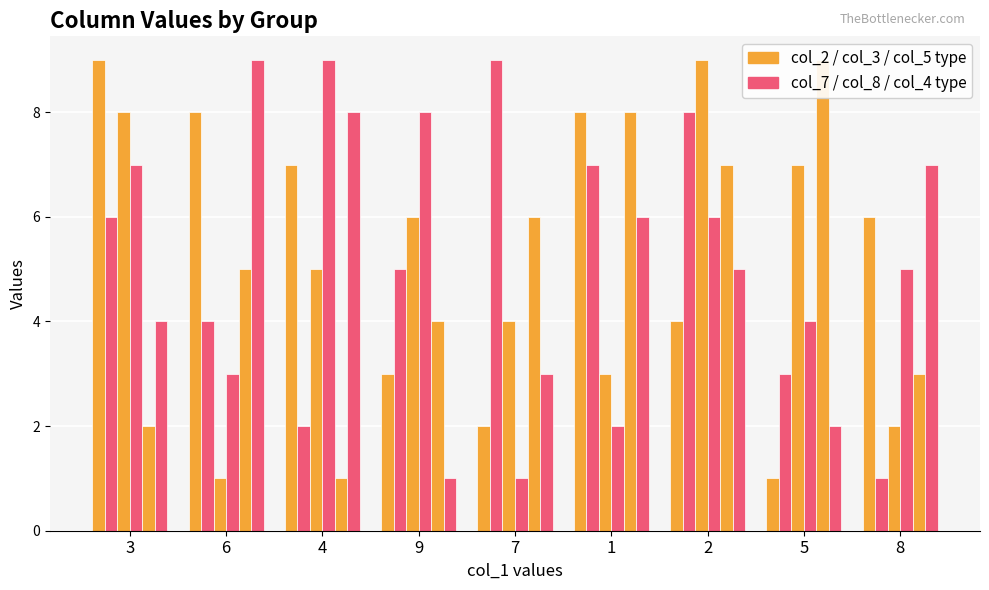

Are the bars horizontal?

No